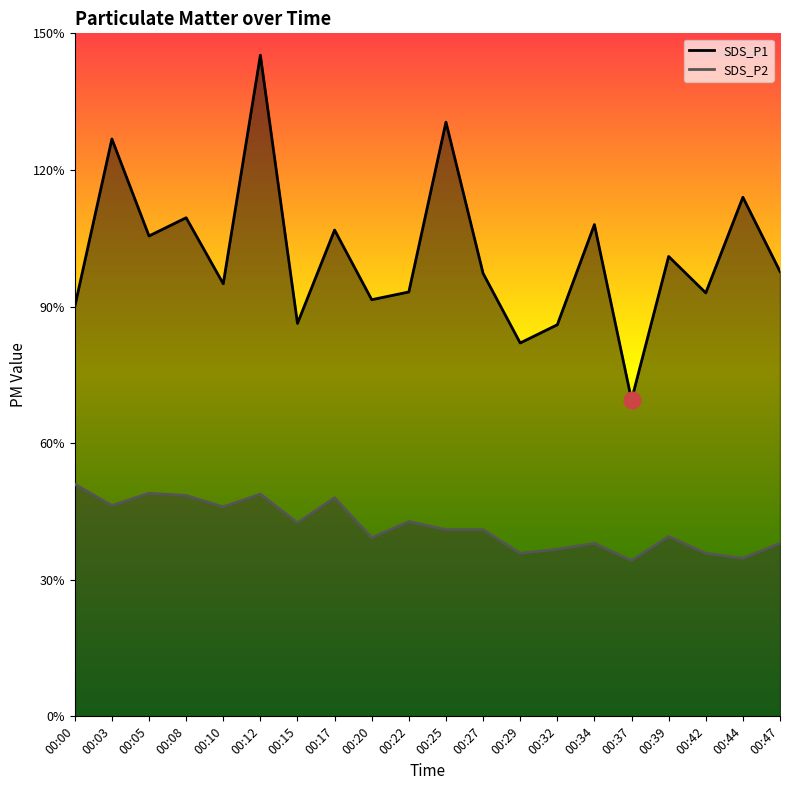

True or false: SDS_P2 has a value of 4.0 at 00:39.

True